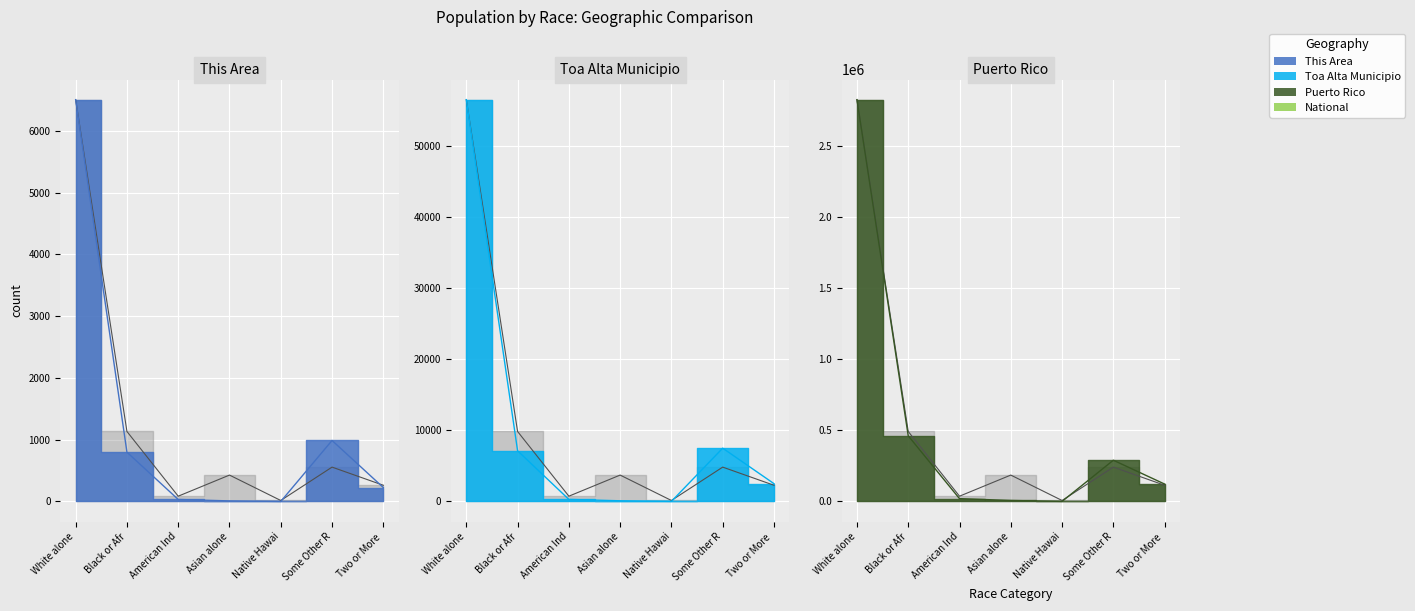

What is the value of the National point at the 5th from the left?

15.7